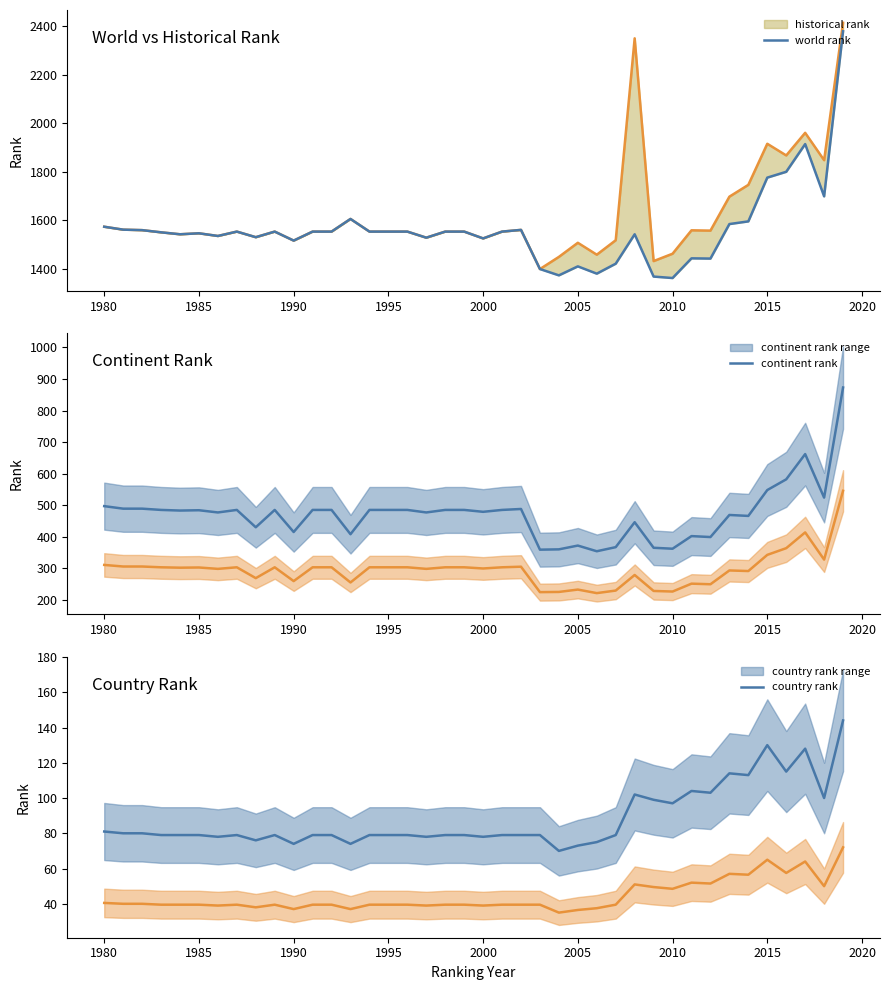

The country rank series shows 79 at 1995. True or false?

True